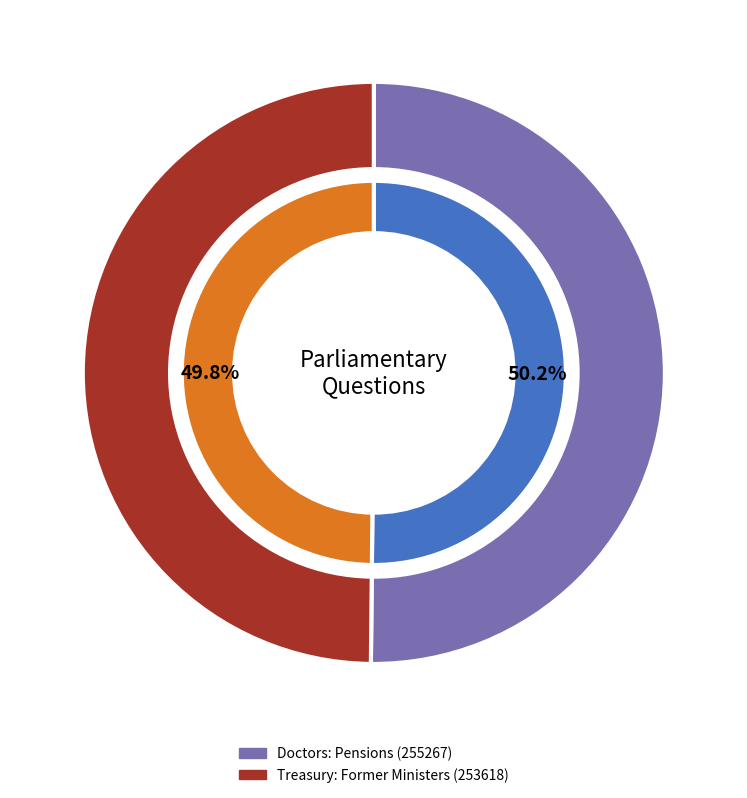

To the nearest percent, what percentage of the pie is Treasury: Former Ministers (253618)?

50%